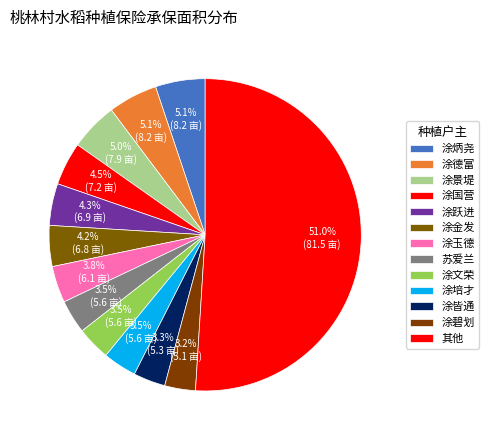

How many slices are in this pie chart?

13